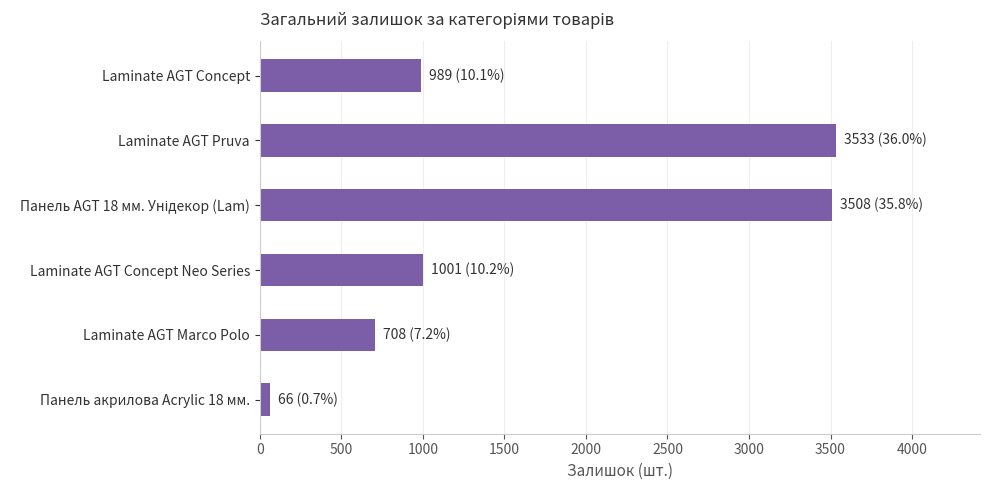

What is the maximum value shown in the chart?

3533